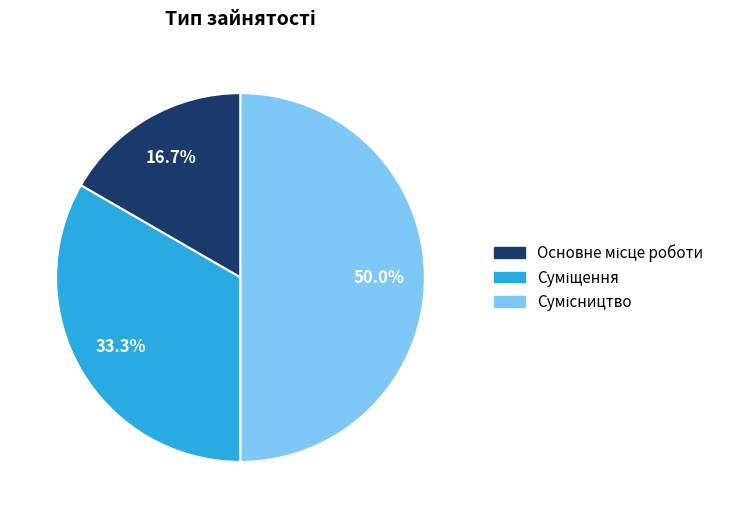

Combined, do Суміщення and Основне місце роботи account for over 50%?

No